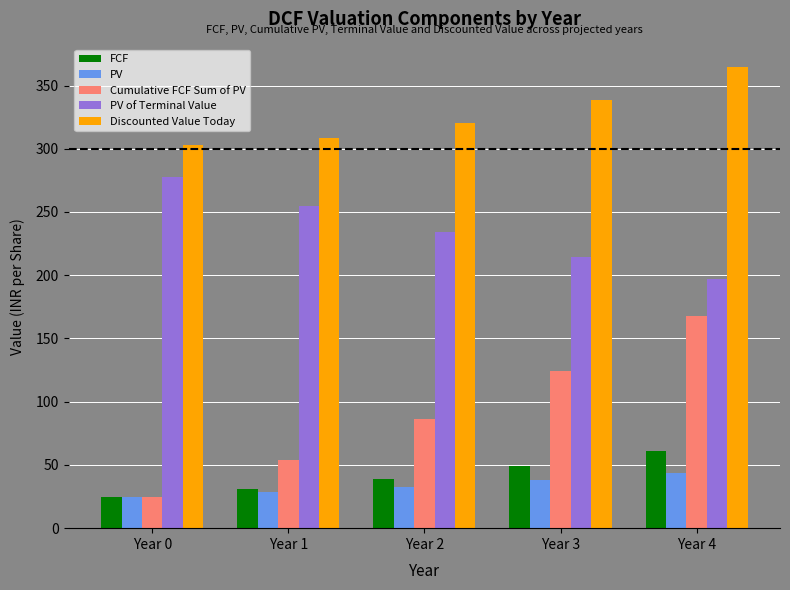

Which series has the largest total across all categories?

Discounted Value Today